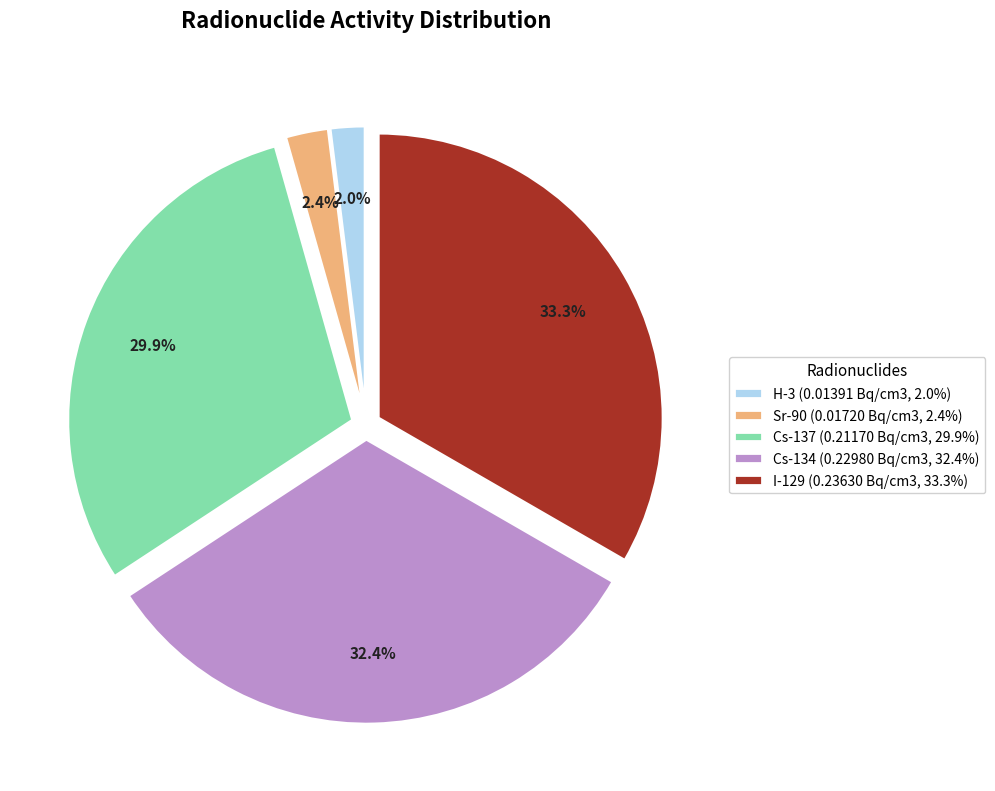

What percentage is NOT represented by Cs-137?

70.1%